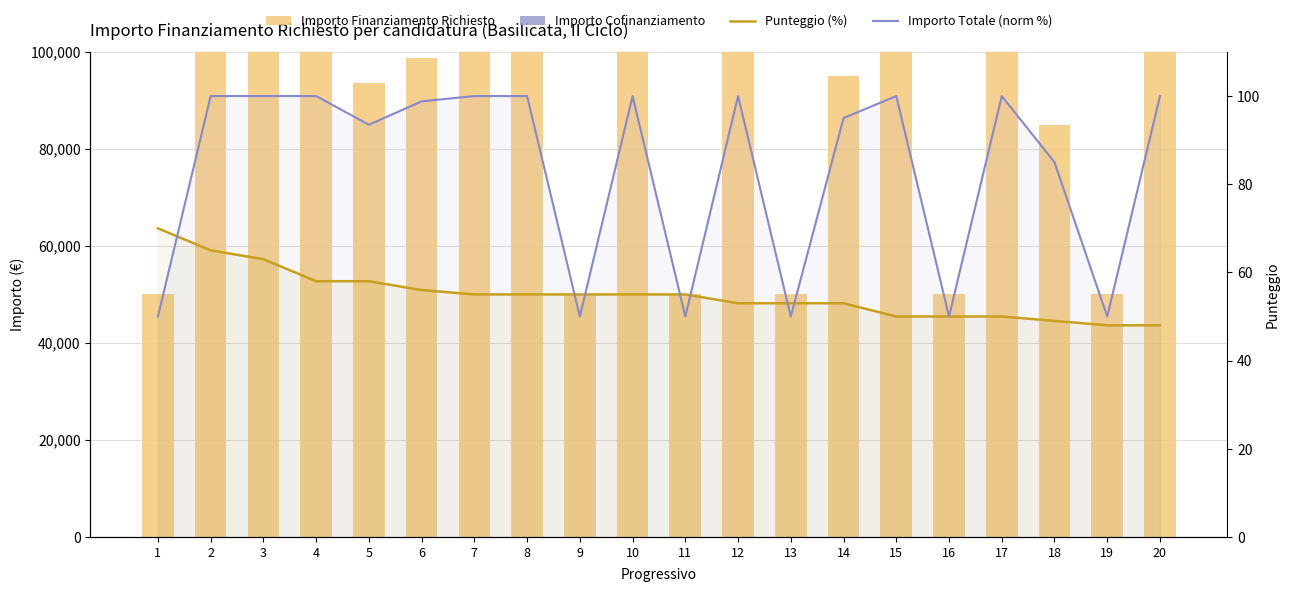

Between 2 and 11, which series saw the biggest shift?

Importo Finanziamento Richiesto